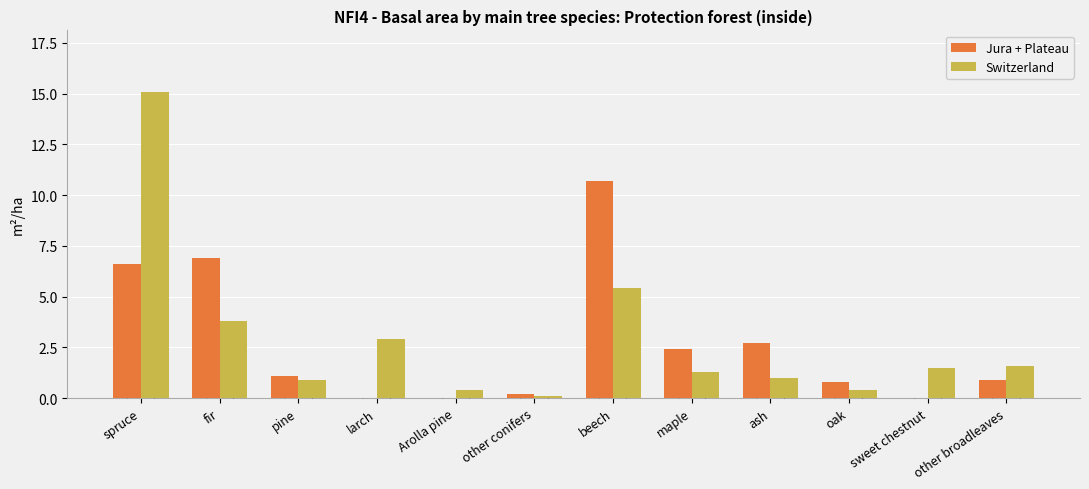

Count the number of categories in the chart.

12